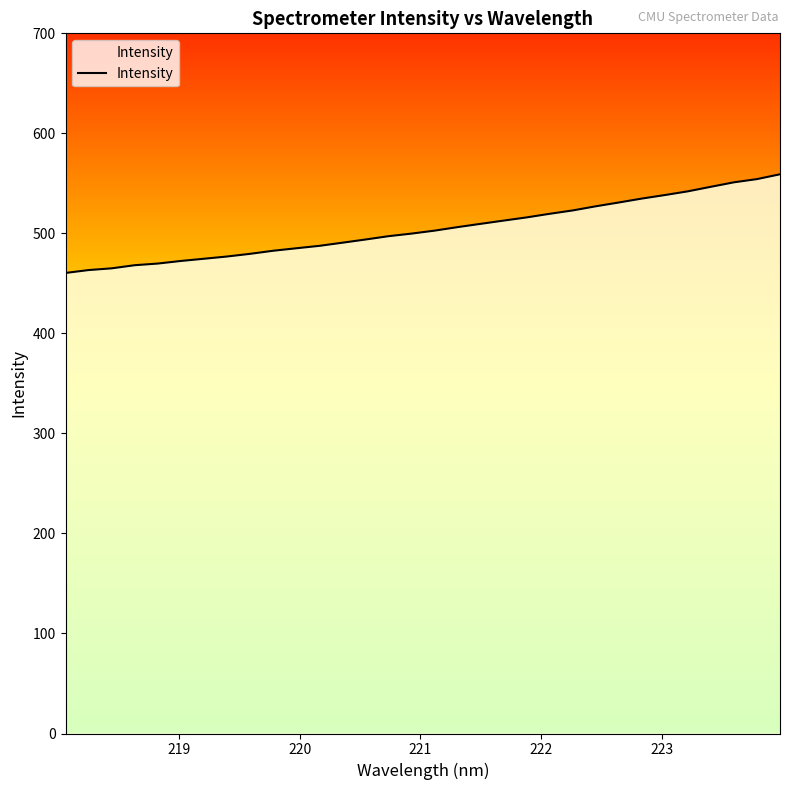

What is the difference between the maximum and minimum values?

98.6